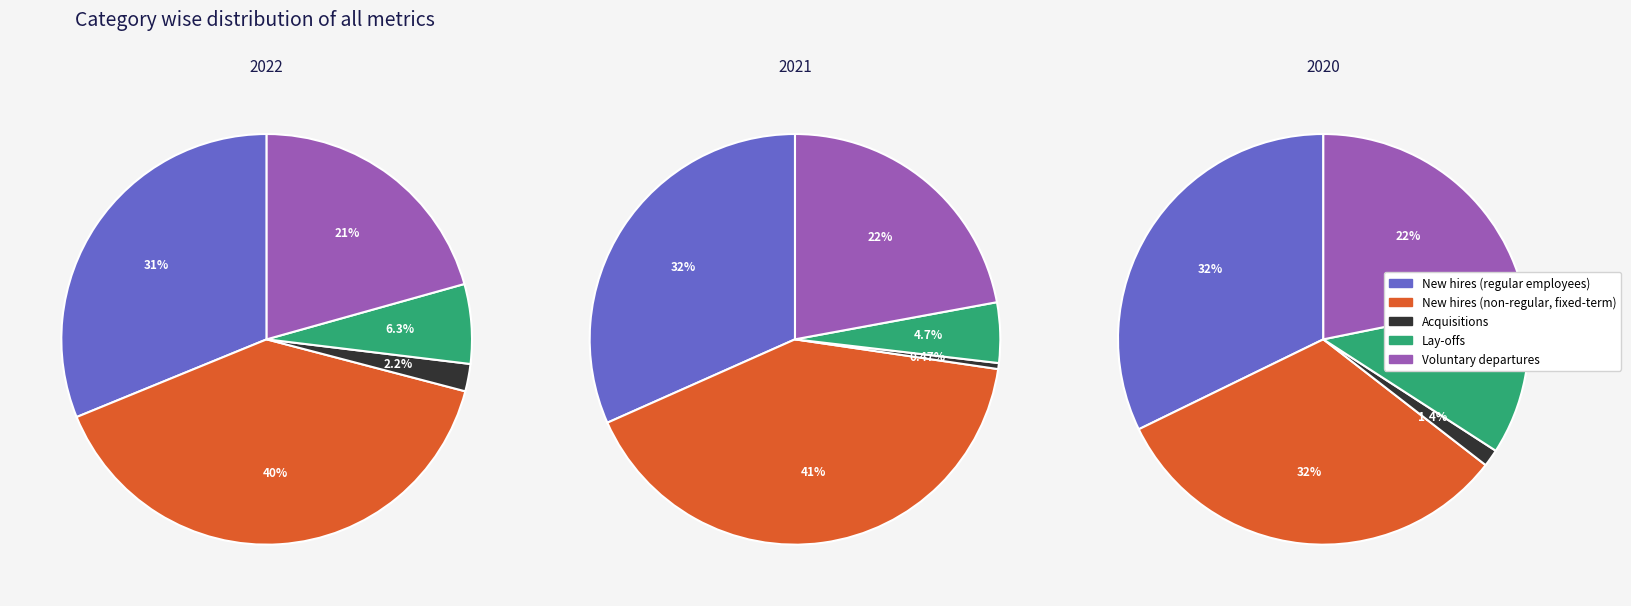

Between Acquisitions and Lay-offs, which is larger?

Lay-offs